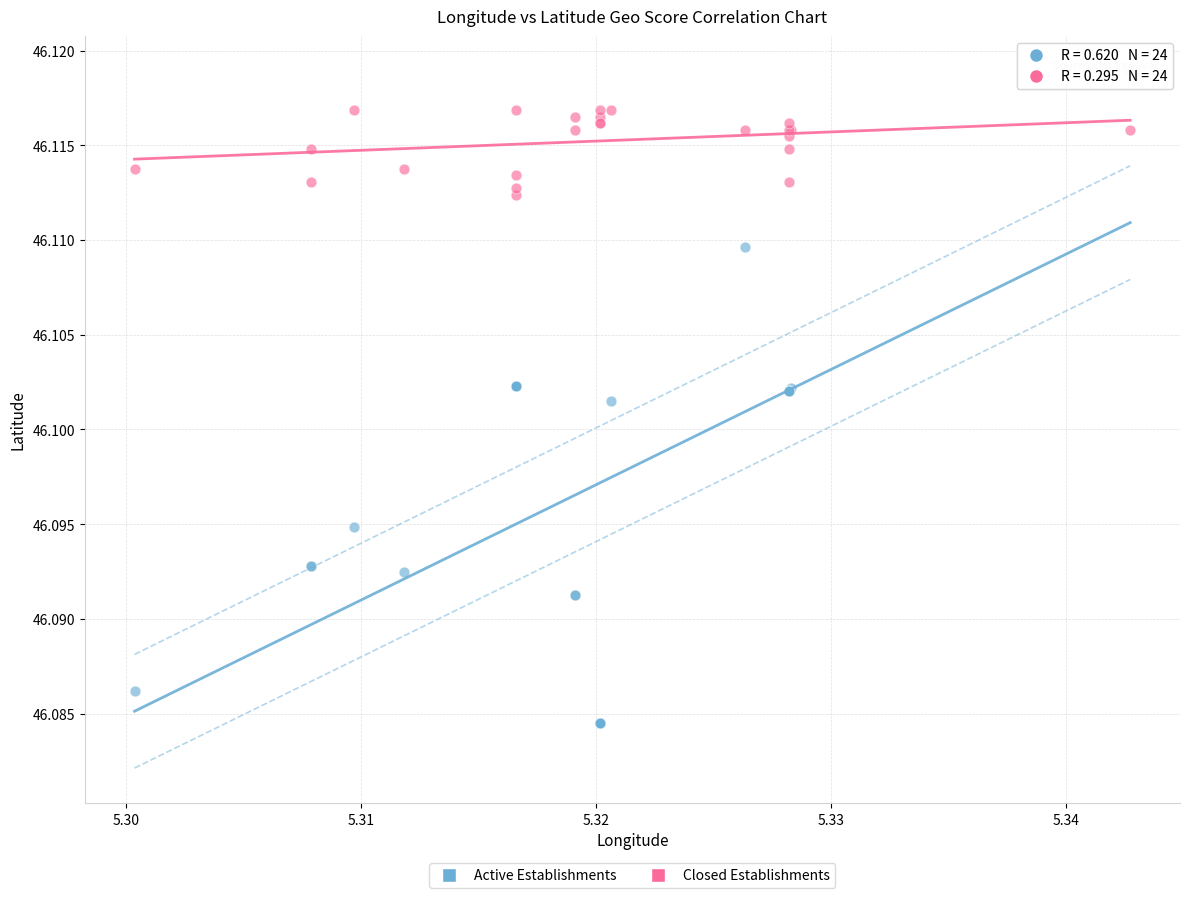

Which series has the widest spread of Y values?

Active Establishments